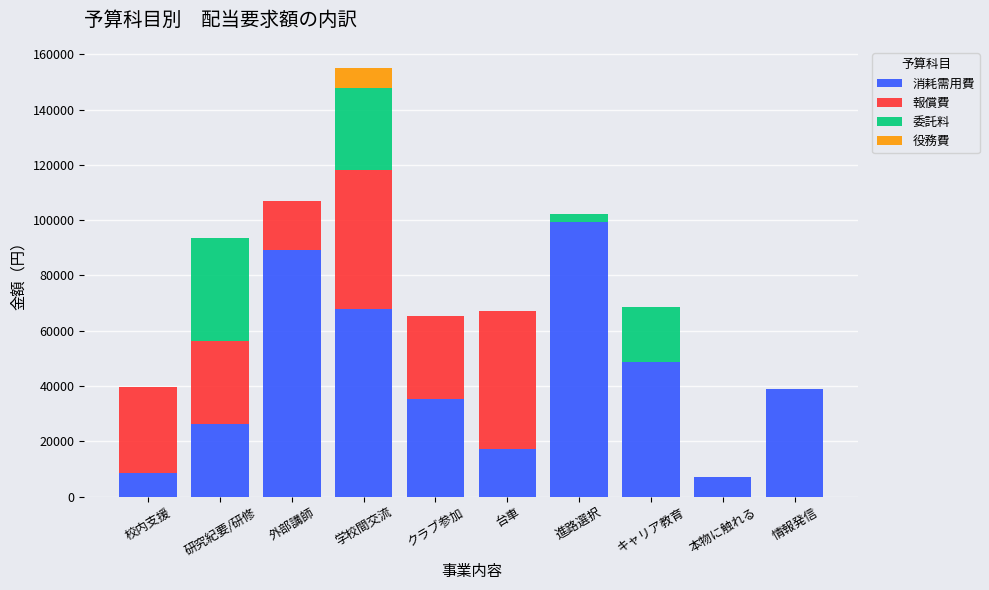

What is the highest value of the 消耗需用費 series?

99318